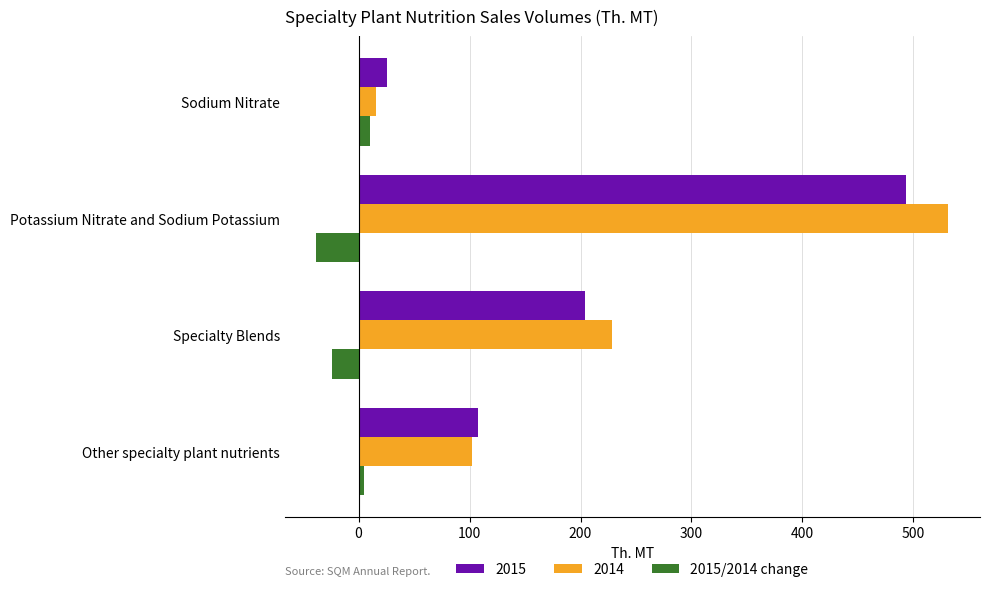

Which category has the highest value across all series?

Potassium Nitrate and Sodium Potassium